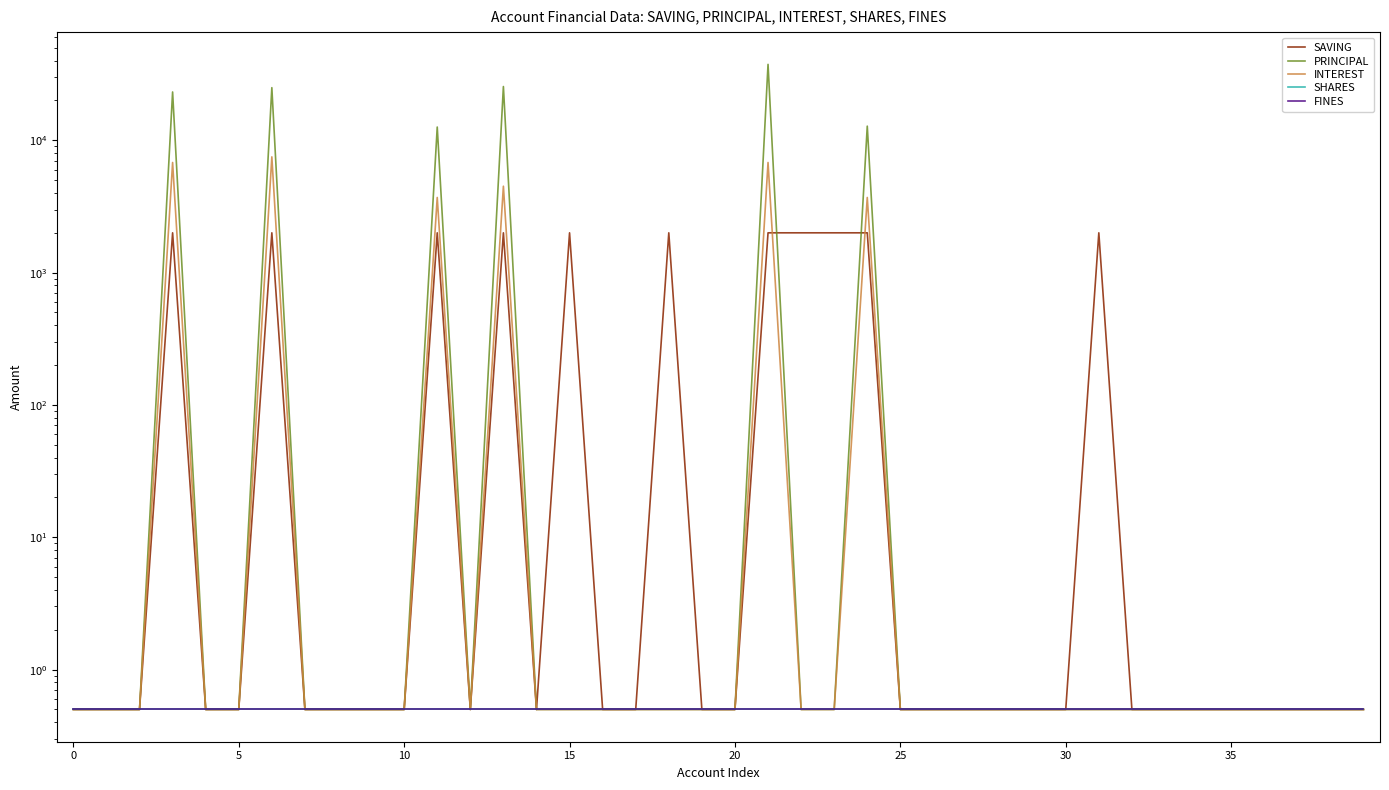

Count the number of data series in this chart.

5